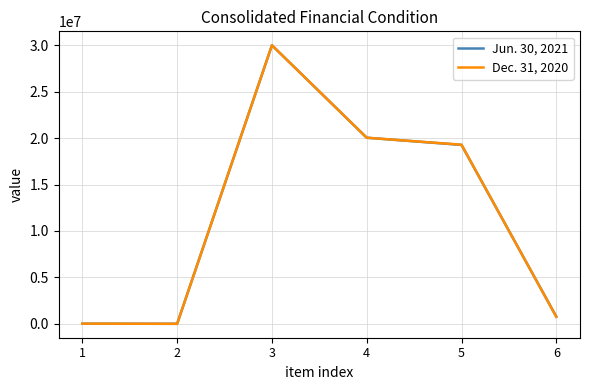

Is the value of Dec. 31, 2020 at 6 greater than the value of Jun. 30, 2021 at 4?

No